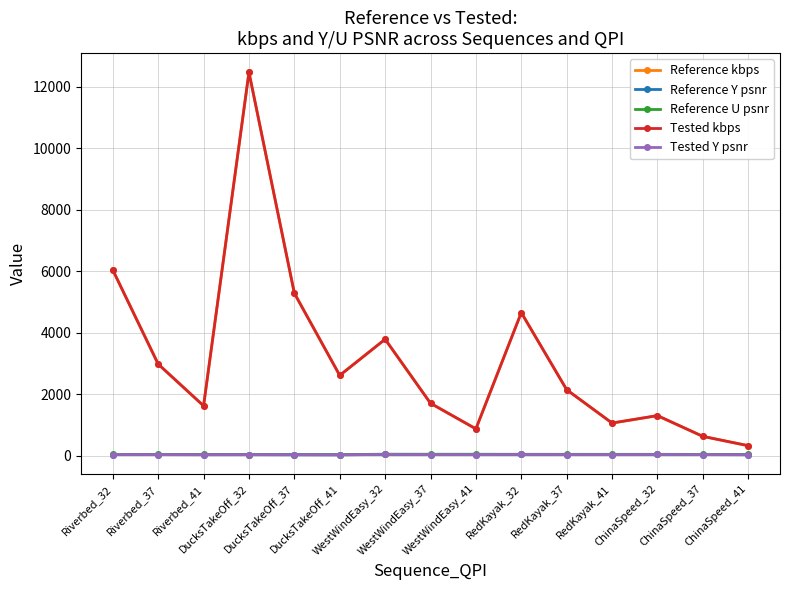

Which series changed the most between Riverbed_37 and Riverbed_41?

Reference kbps